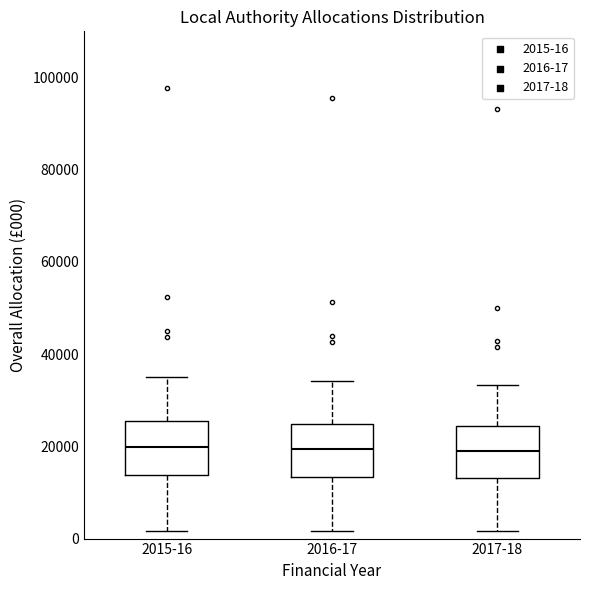

Reading left to right, transcribe this box plot: for each box, give where its median line is, the range the box spans, and where its two whiskers end, as read against the y-axis. The values are not printed on the chart, so give them approximately, as read against the axis.

2015-16: median 20000, box 14000 to 26000, whiskers 2000 to 34000
2016-17: median 20000, box 14000 to 24000, whiskers 2000 to 34000
2017-18: median 18000, box 14000 to 24000, whiskers 2000 to 34000